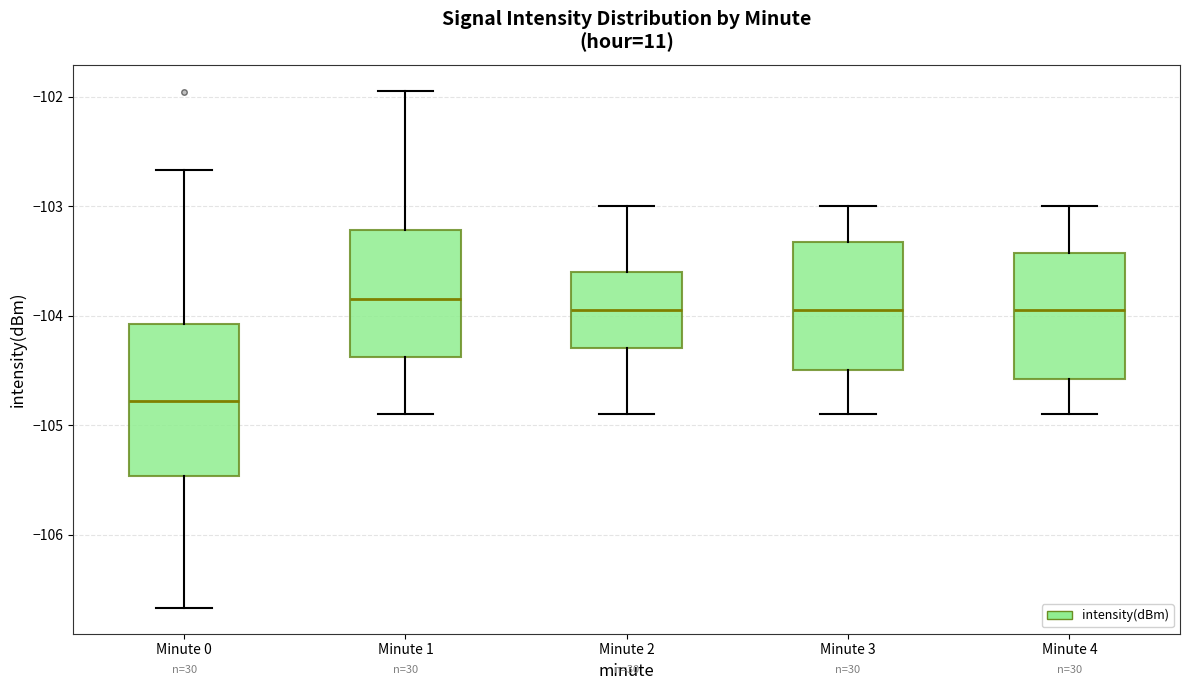

Reading left to right, read every box against the y-axis: the position of its median line, the range the box covers, and the ends of its whiskers. The values are not printed on the chart, so give them approximately, as read against the axis.

Minute 0: median -104.8, box -105.5 to -104.1, whiskers -106.7 to -102.7
Minute 1: median -103.8, box -104.4 to -103.2, whiskers -104.9 to -101.9
Minute 2: median -103.9, box -104.3 to -103.6, whiskers -104.9 to -103.0
Minute 3: median -103.9, box -104.5 to -103.3, whiskers -104.9 to -103.0
Minute 4: median -103.9, box -104.6 to -103.4, whiskers -104.9 to -103.0